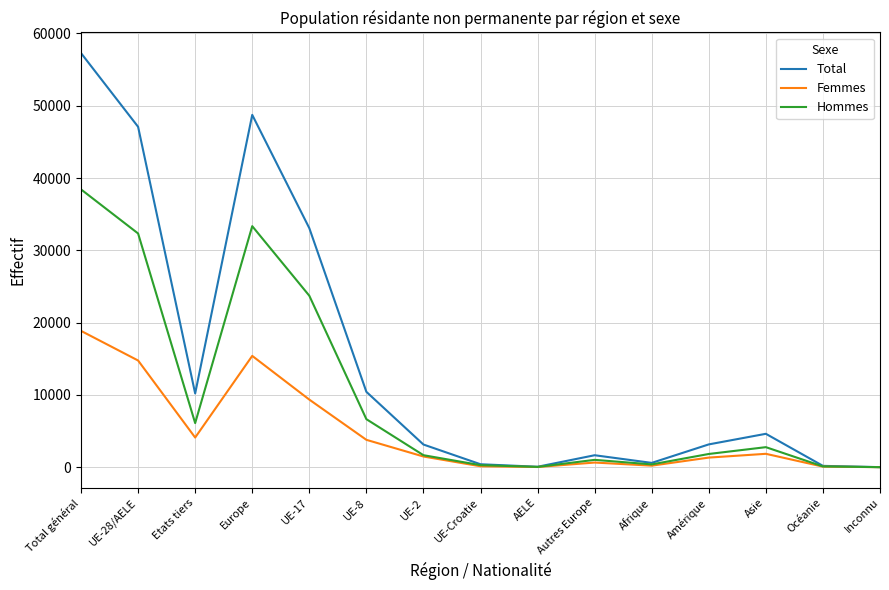

At which category is the sum across all series the highest?

Total général